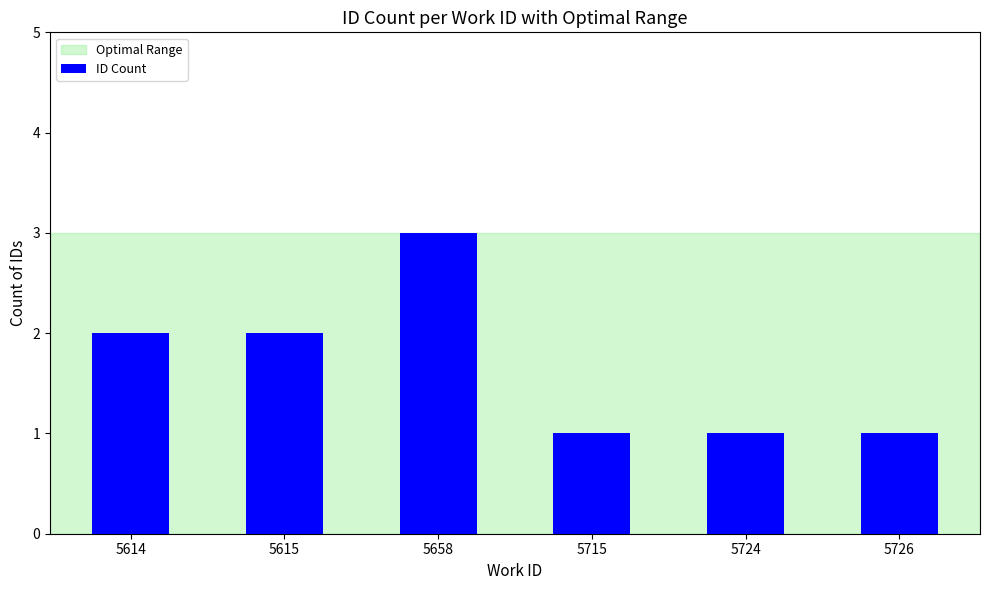

Read the value at 5658.

3